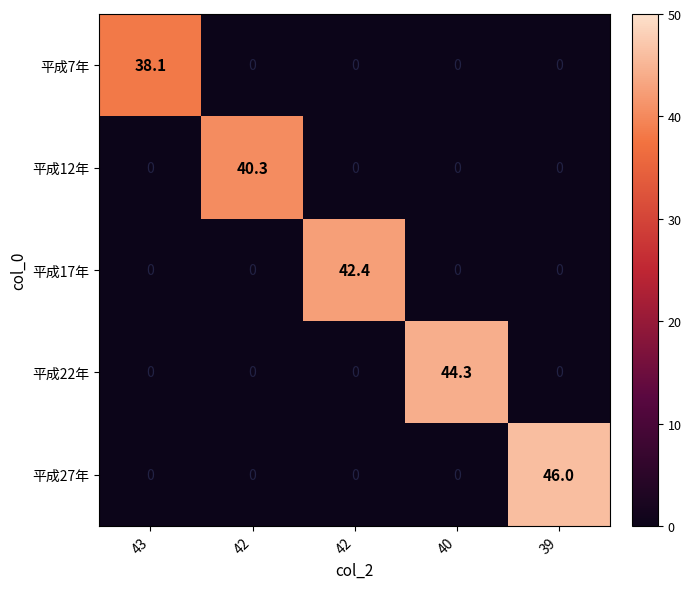

How many data points does each series have?

5